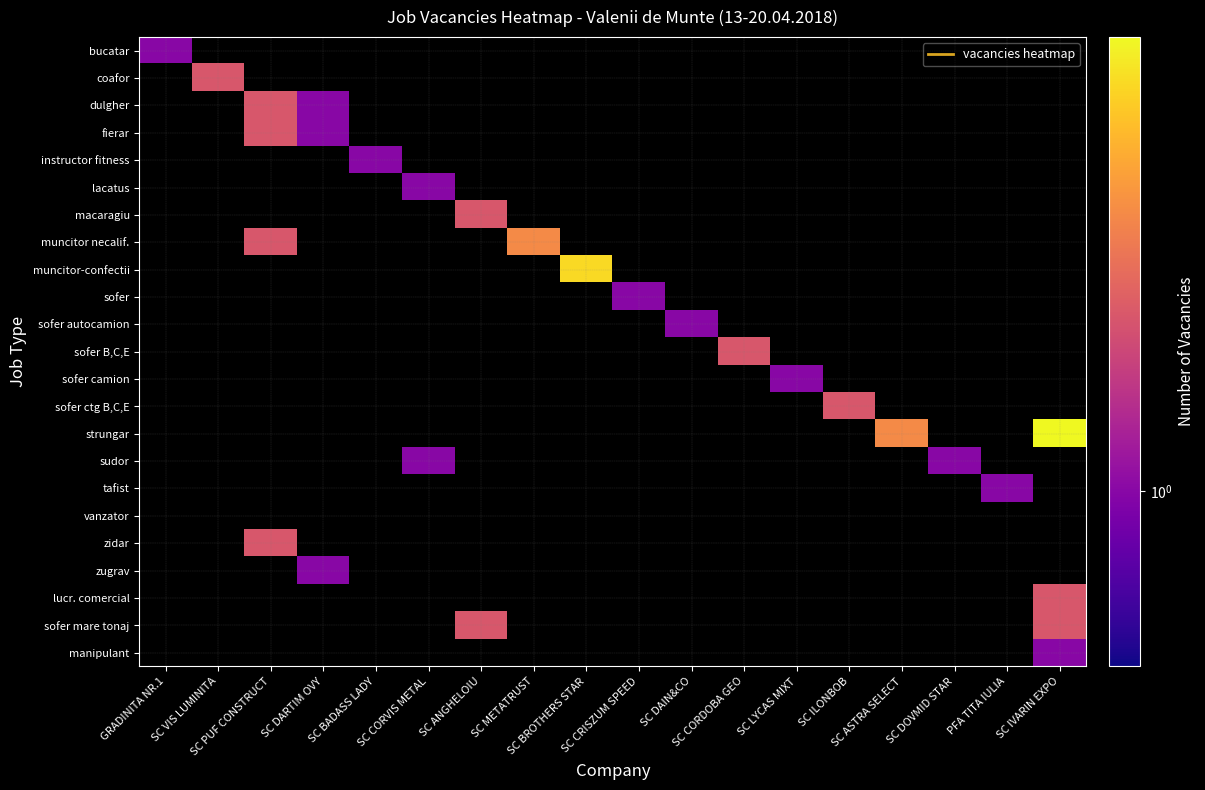

What is the difference between the highest and lowest values at SC METATRUST?

3